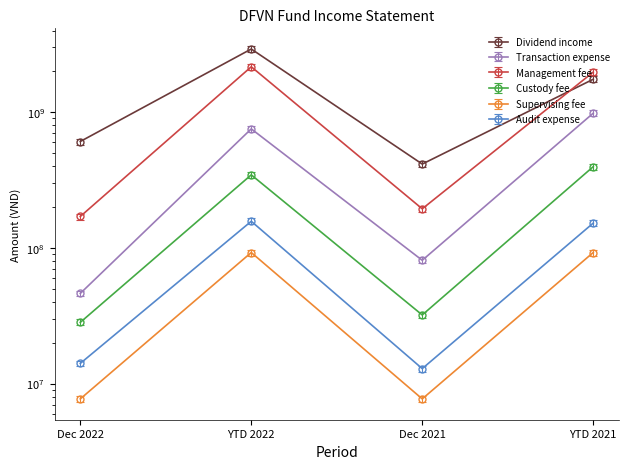

At which category does Audit expense reach its first local peak?

YTD 2022